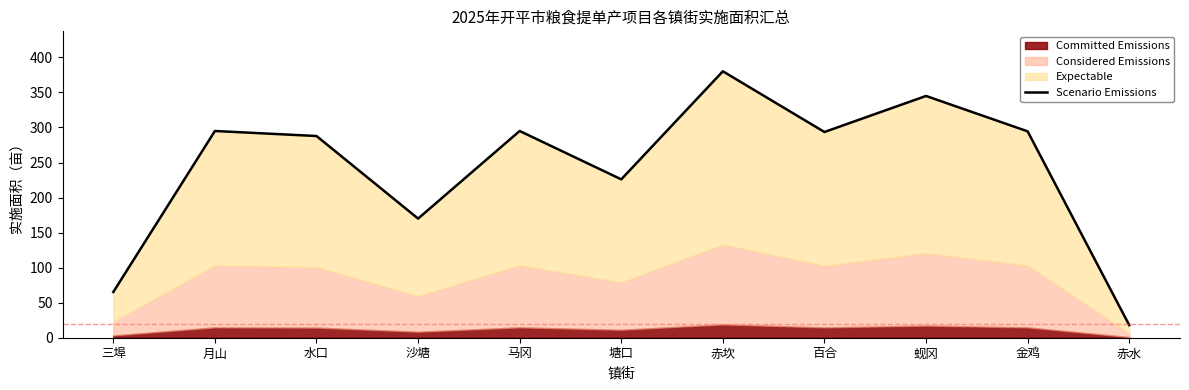

Reading left to right, transcribe all the data shown in this chart.

三埠=65.3	月山=295.0	水口=287.8	沙塘=170.0	马冈=295.0	塘口=226.0	赤坎=380.2	百合=293.6	蚬冈=345.0	金鸡=294.5	赤水=18.0